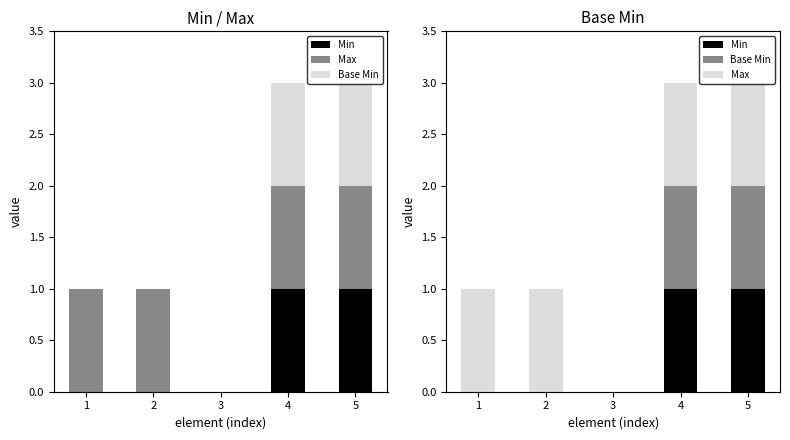

How many Max values are between 1 and 2?

4